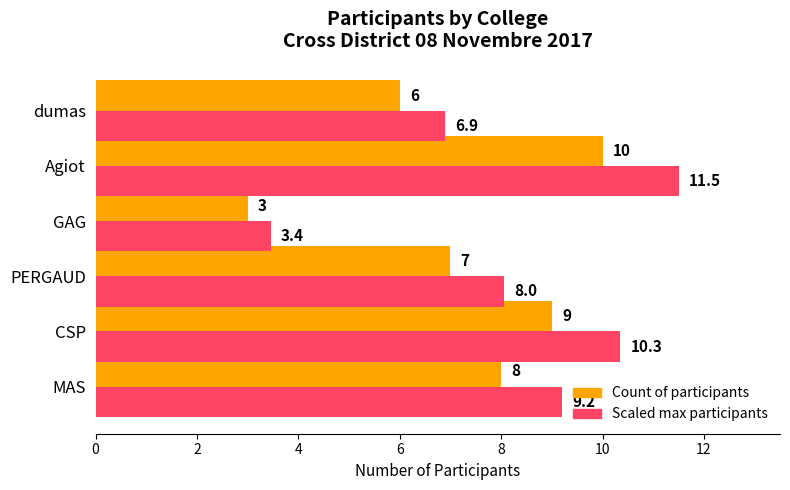

Between MAS and PERGAUD, which series saw the biggest shift?

Scaled max participants